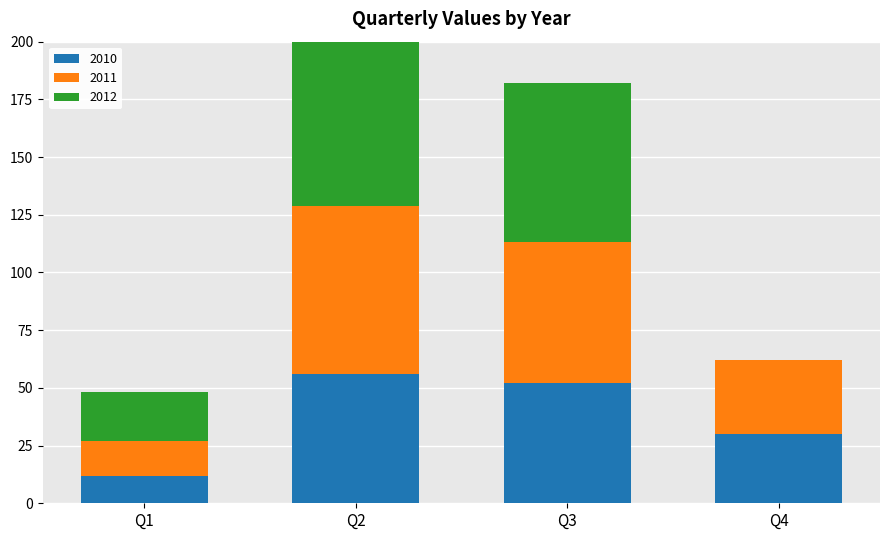

Which series has the largest range (max minus min)?

2012